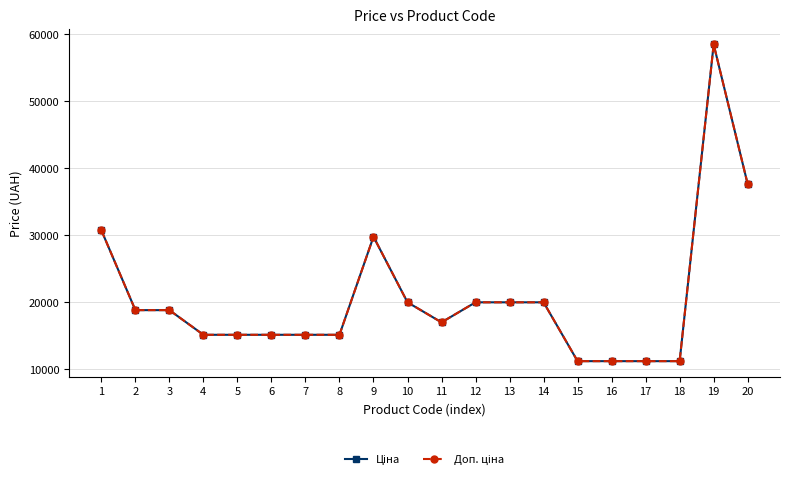

Does the chart have visible grid lines?

Yes